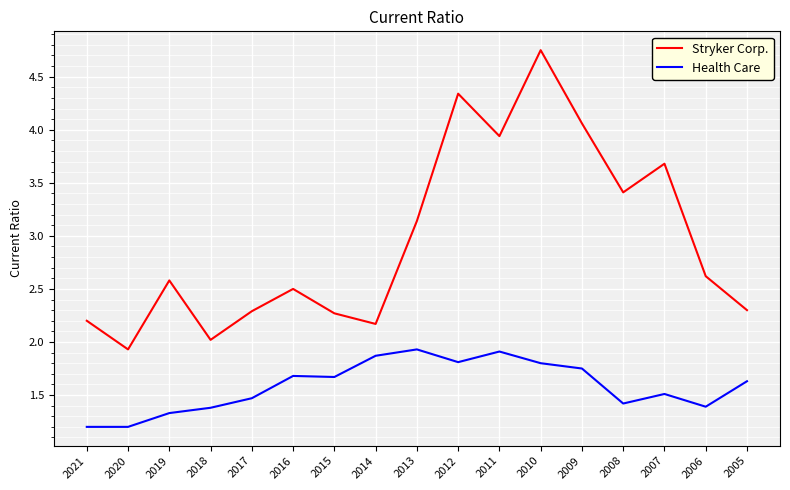

What is the highest value of the Health Care series?

1.9